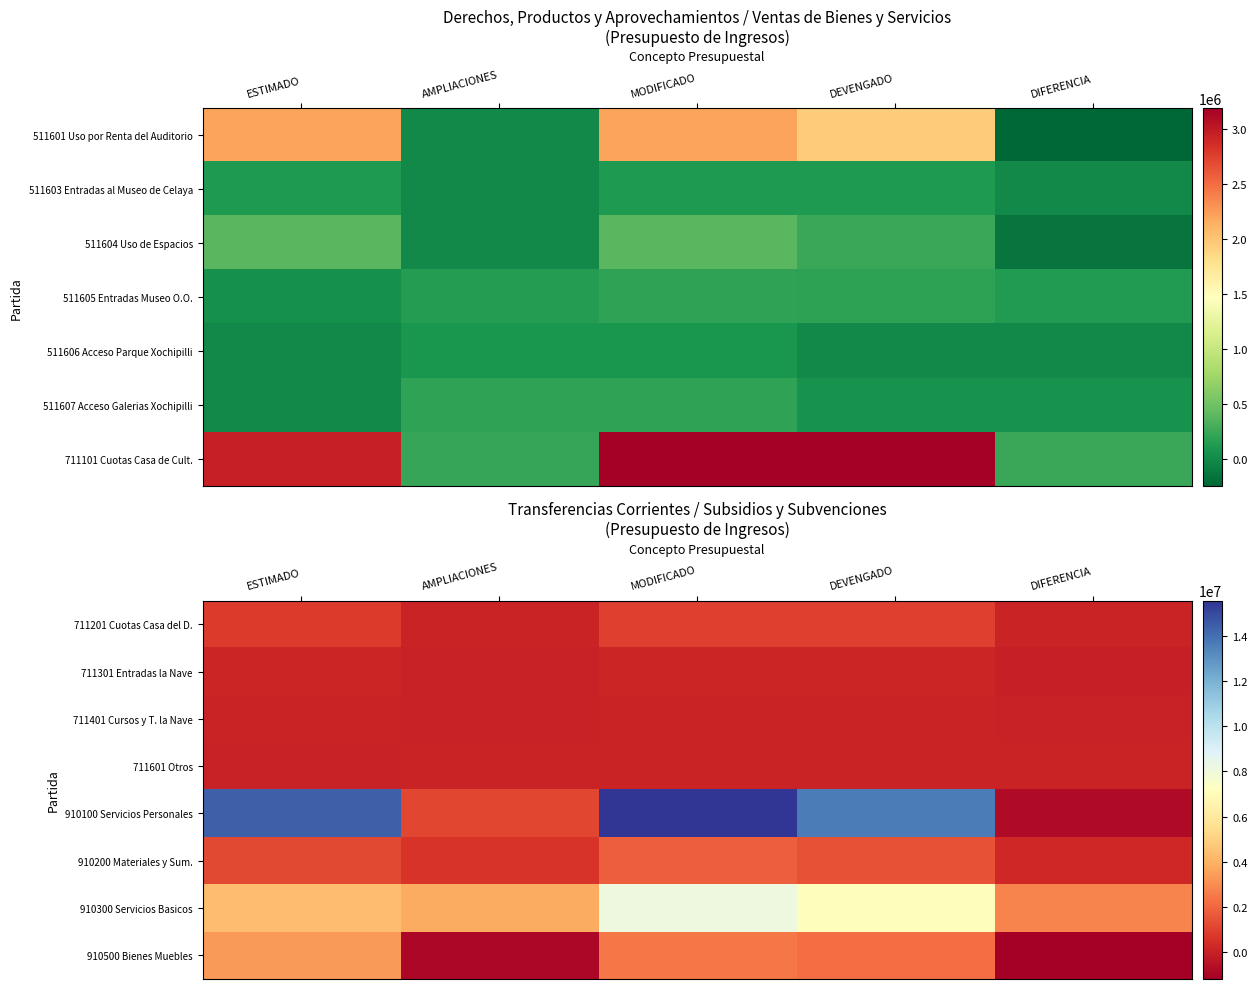

What is the highest value of the 711401 Cursos y T. la Nave series?

60000.0